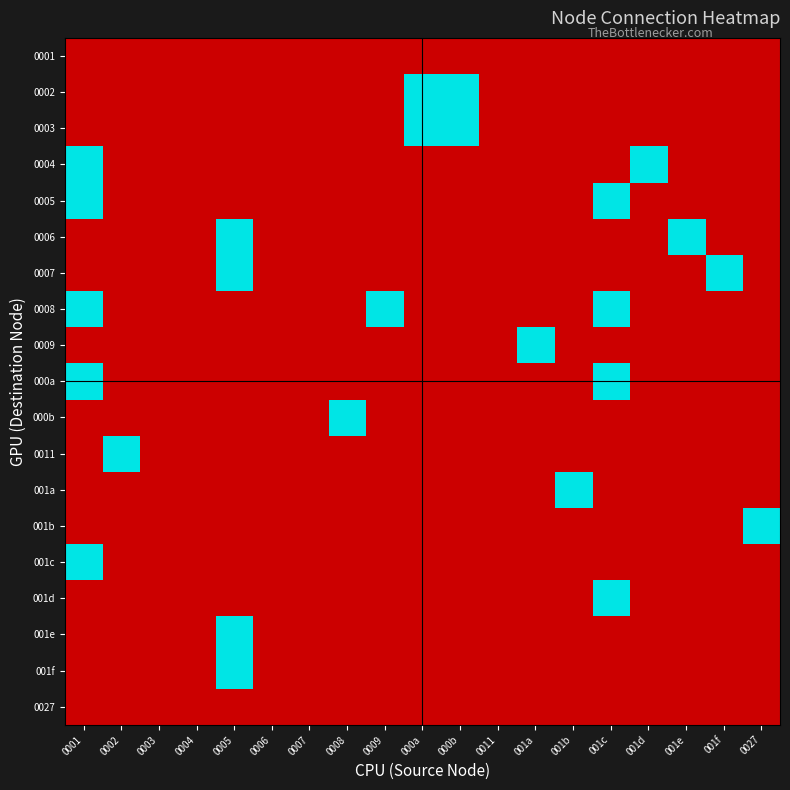

How many series are shown in this chart?

19